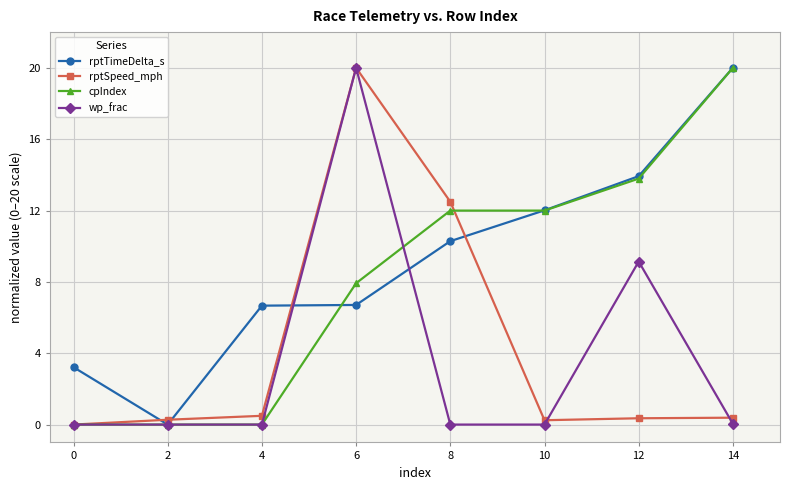

True or false: rptTimeDelta_s has more than 2 interior local peaks.

False